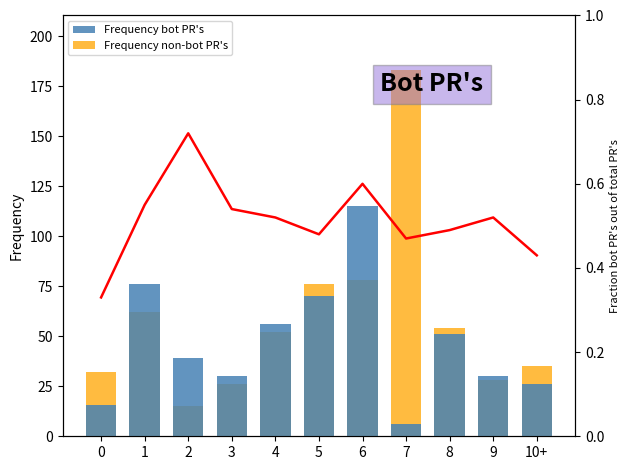

Which series has the widest spread of values?

Frequency non-bot PR's